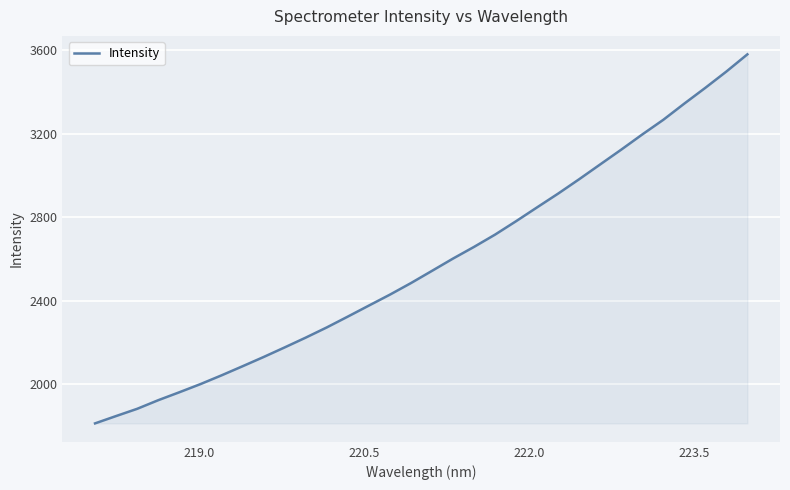

What is the difference between the maximum and minimum values?

1767.0